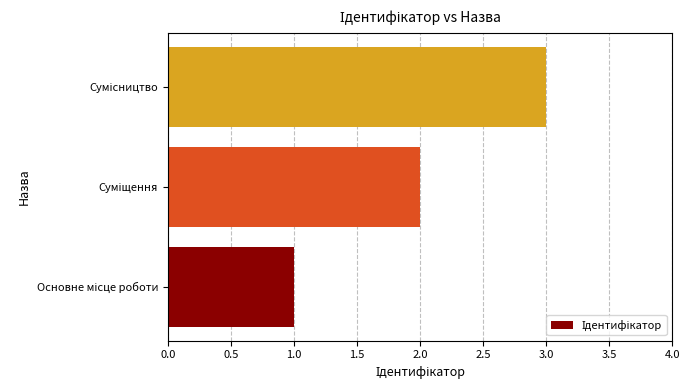

What is the maximum value shown in the chart?

3